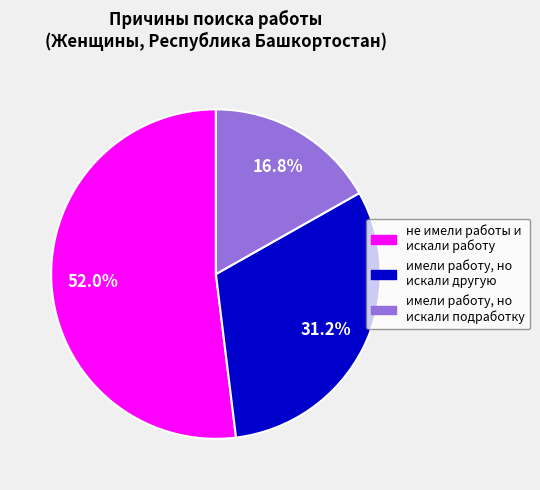

How many slices are in this pie chart?

3